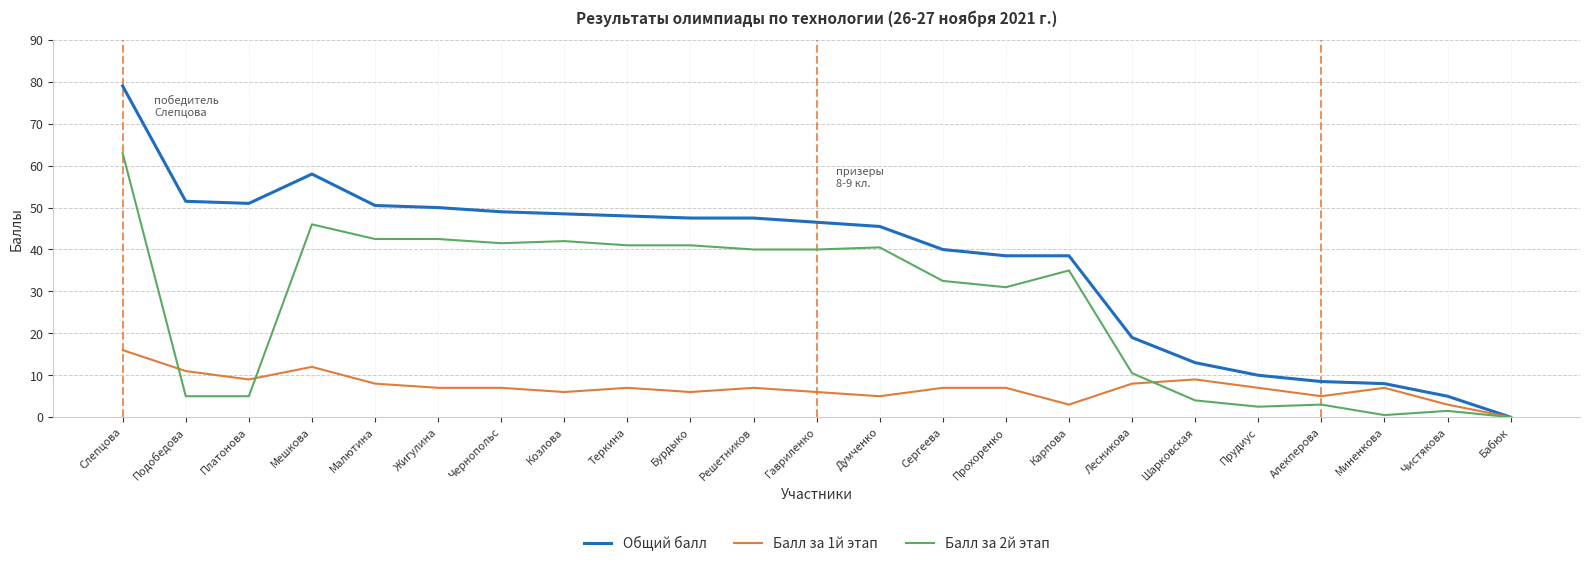

At how many categories does at least one series exceed 57?

2